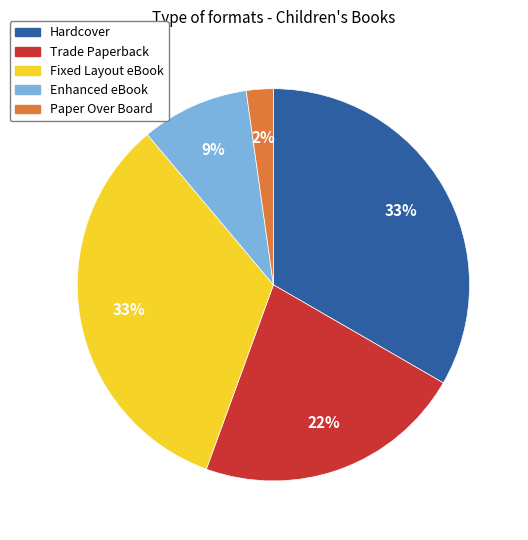

Is it true that Fixed Layout eBook is 33% of the pie?

True